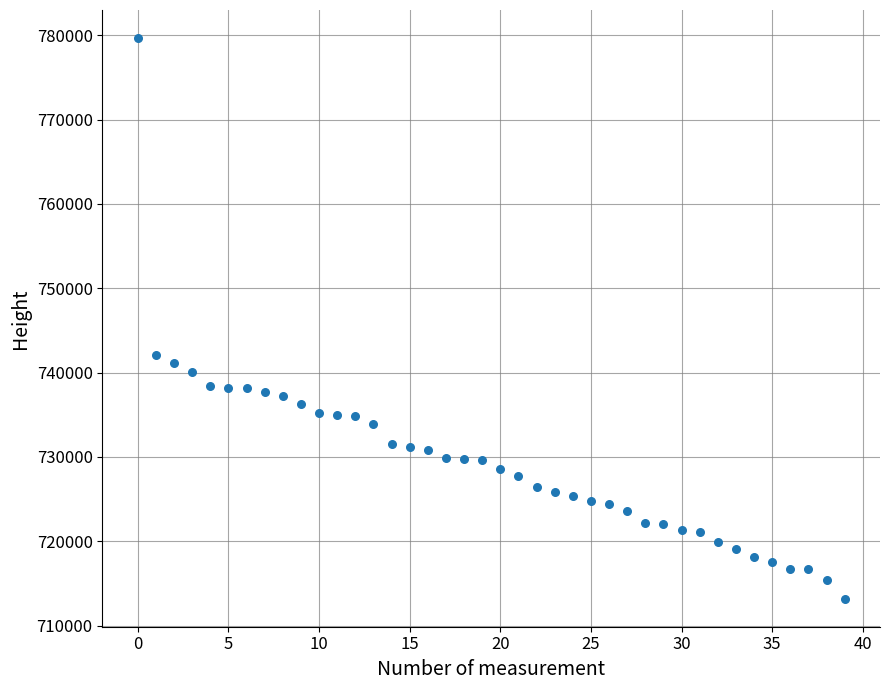

What is the range of Y values (max minus min)?

66480